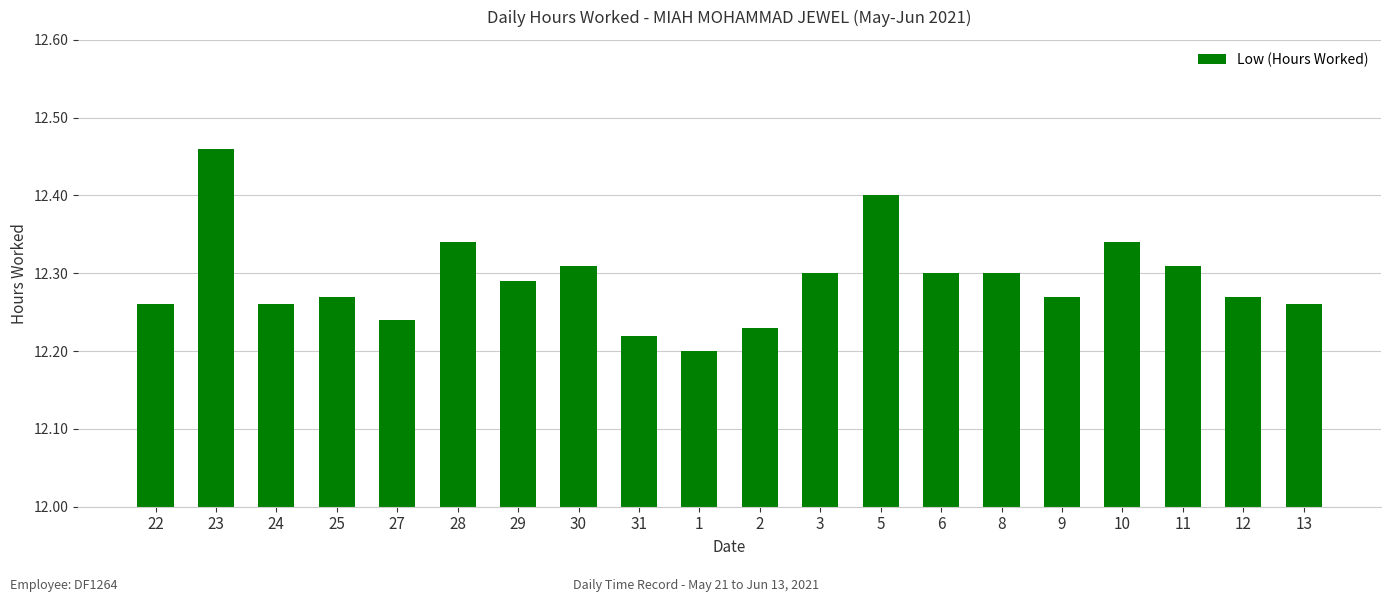

True or false: the data shows 17.4 at 30.

False